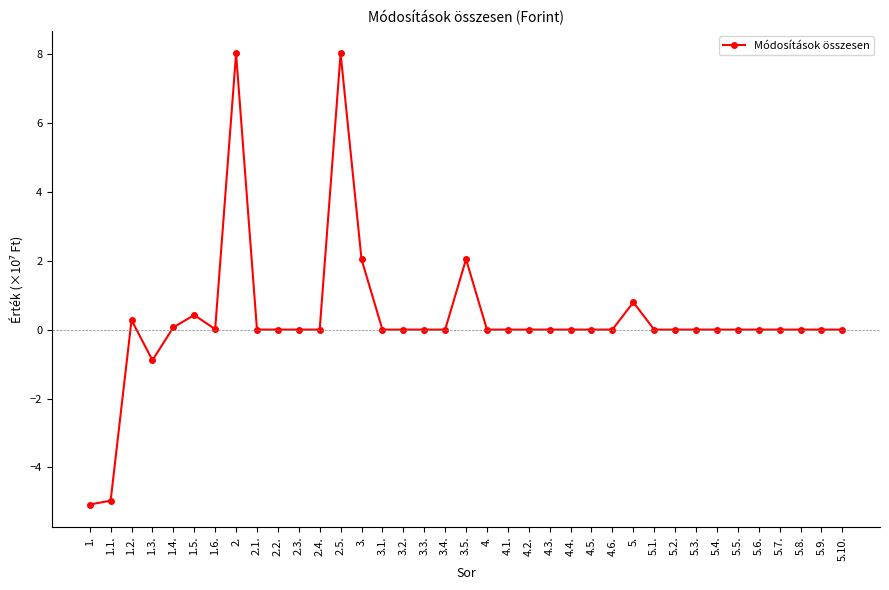

Is it true that the value at 4.5. is 0.0?

True